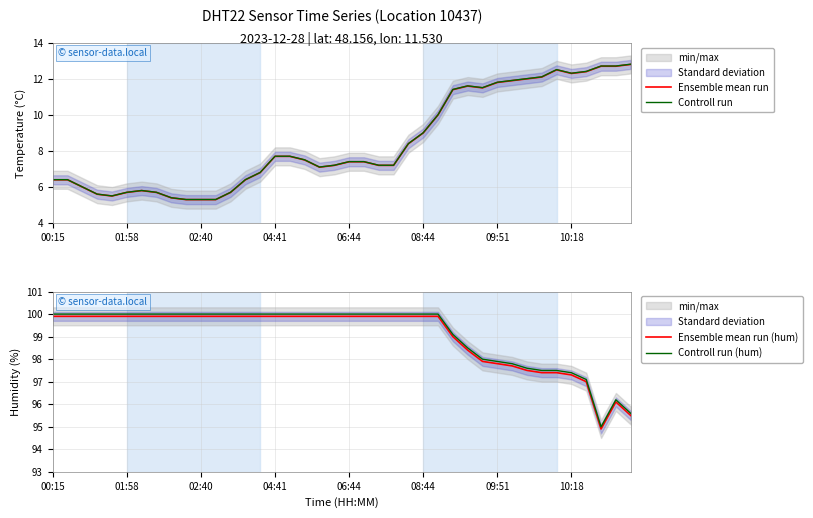

What is the average value of the Ensemble mean run (hum) series?

99.0